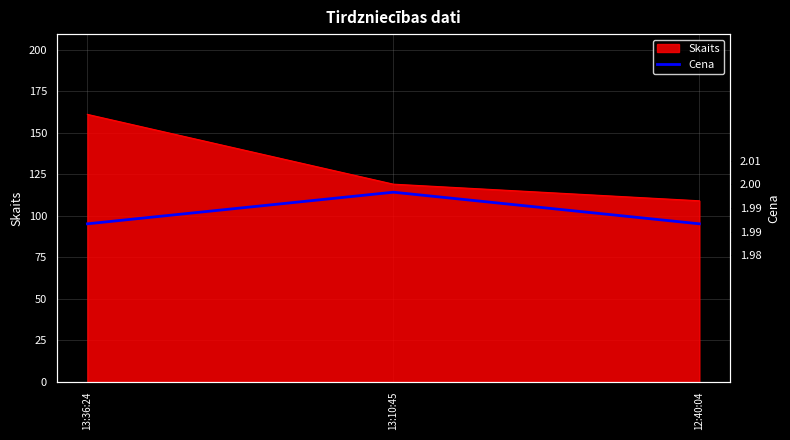

Reading right to left, what are all the values shown in this chart?

2.0	2.0	2.0